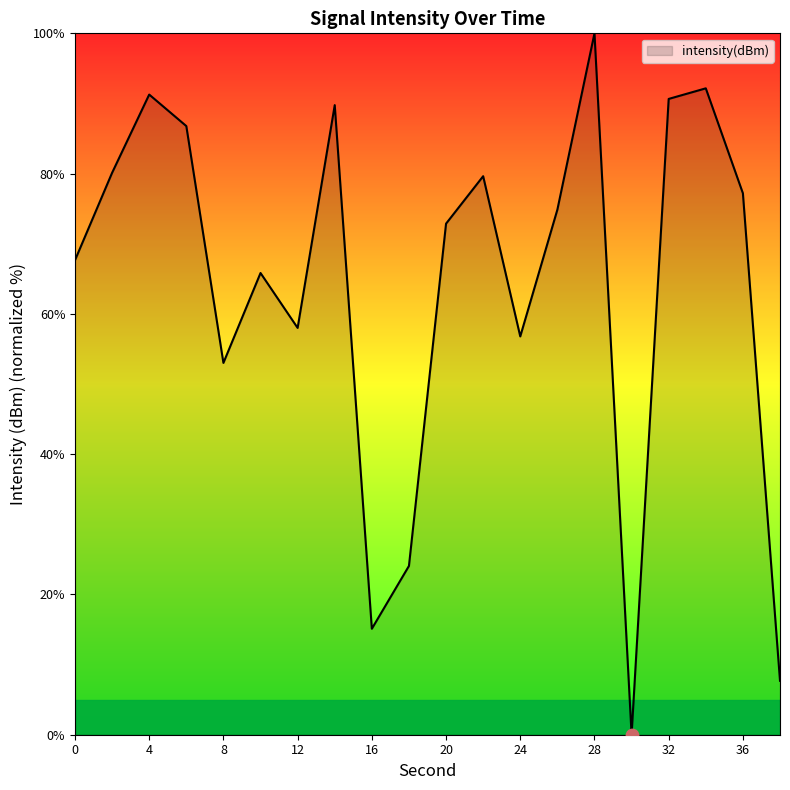

What is the difference between the maximum and minimum values?

100.0